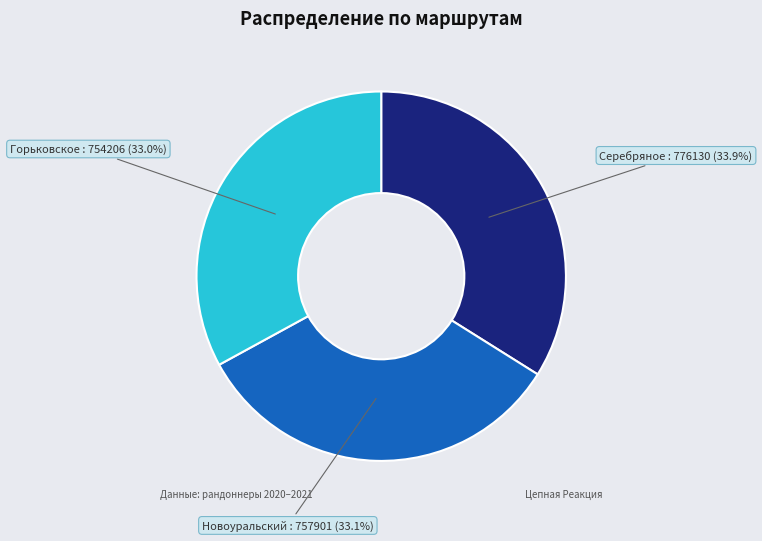

What percentage is the Серебряное slice, to the nearest percent?

34%